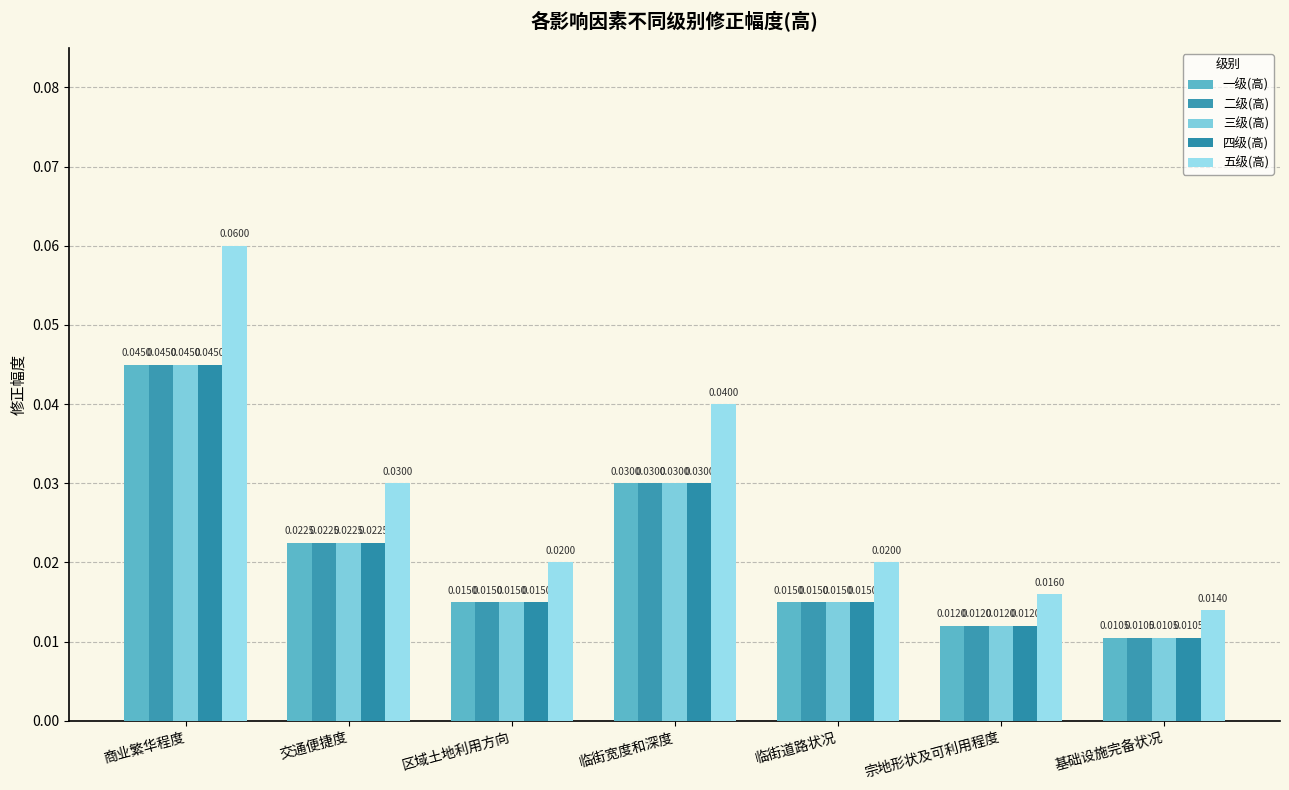

How many bars are there in each group?

5